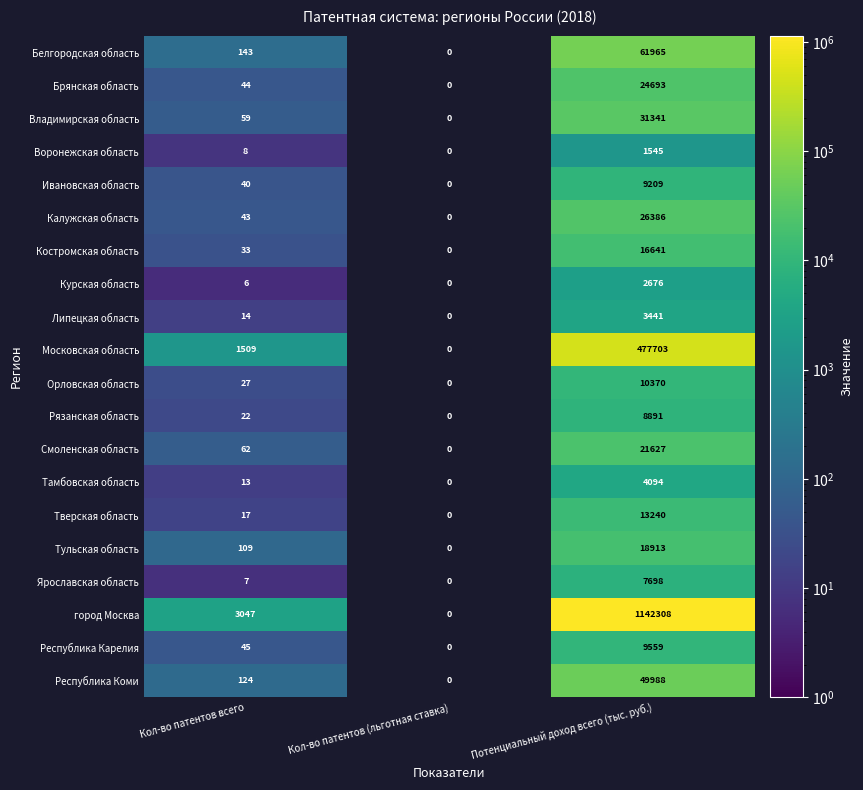

Which label corresponds to the largest value in the chart?

Потенциальный доход всего (тыс. руб.)